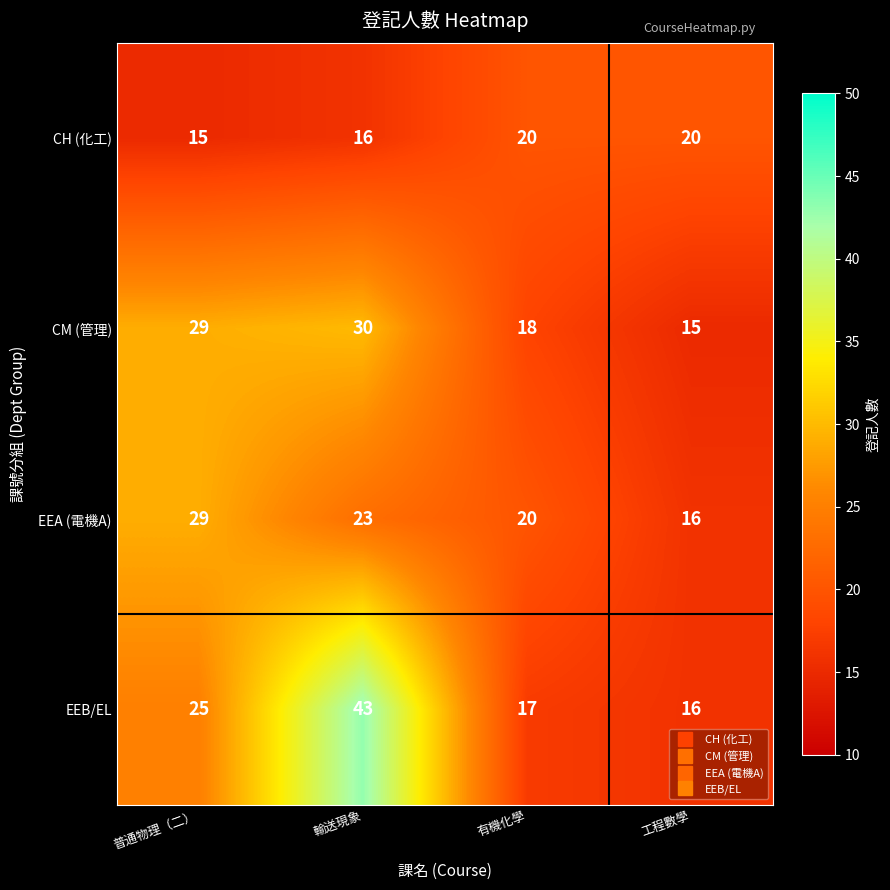

Reading left to right, extract all data points from this chart.

CH (化工): 15	16	20	20
CM (管理): 29	30	18	15
EEA (電機A): 29	23	20	16
EEB/EL: 25	43	17	16